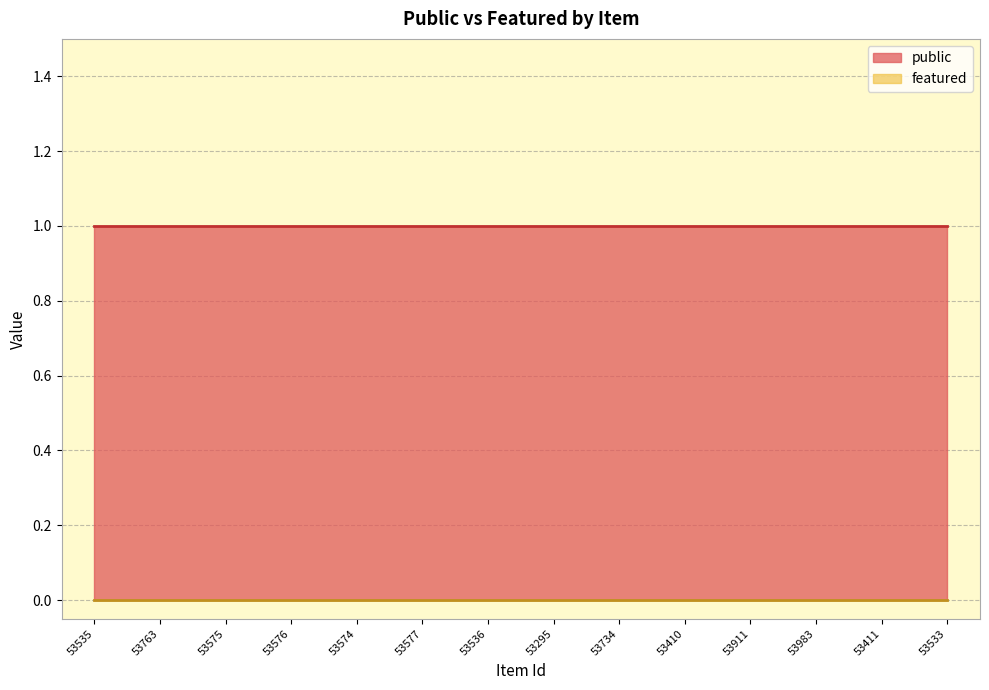

What are all the series names shown in the legend?

public, featured